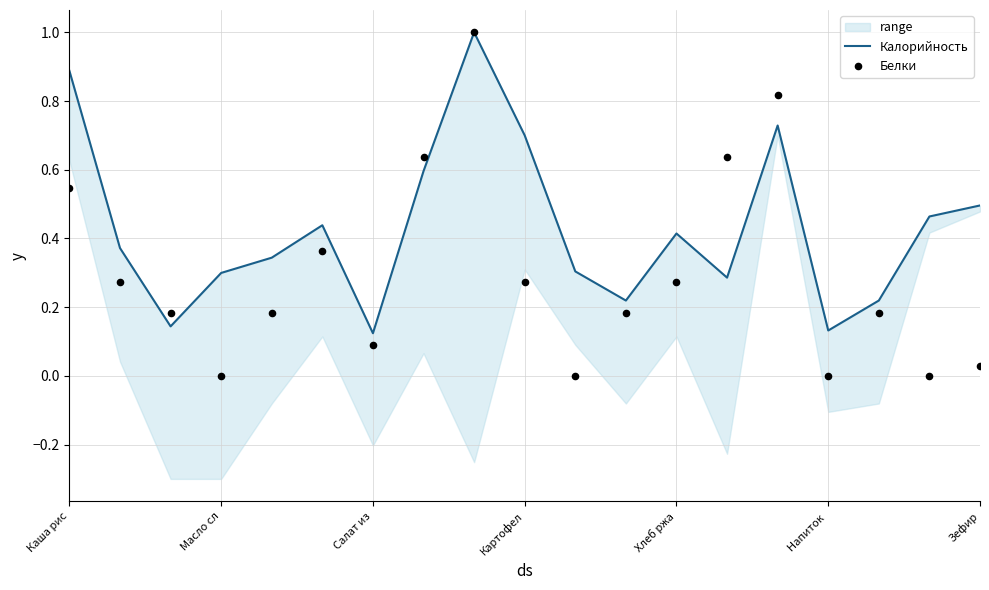

Which series contains the highest Y value?

Калорийность